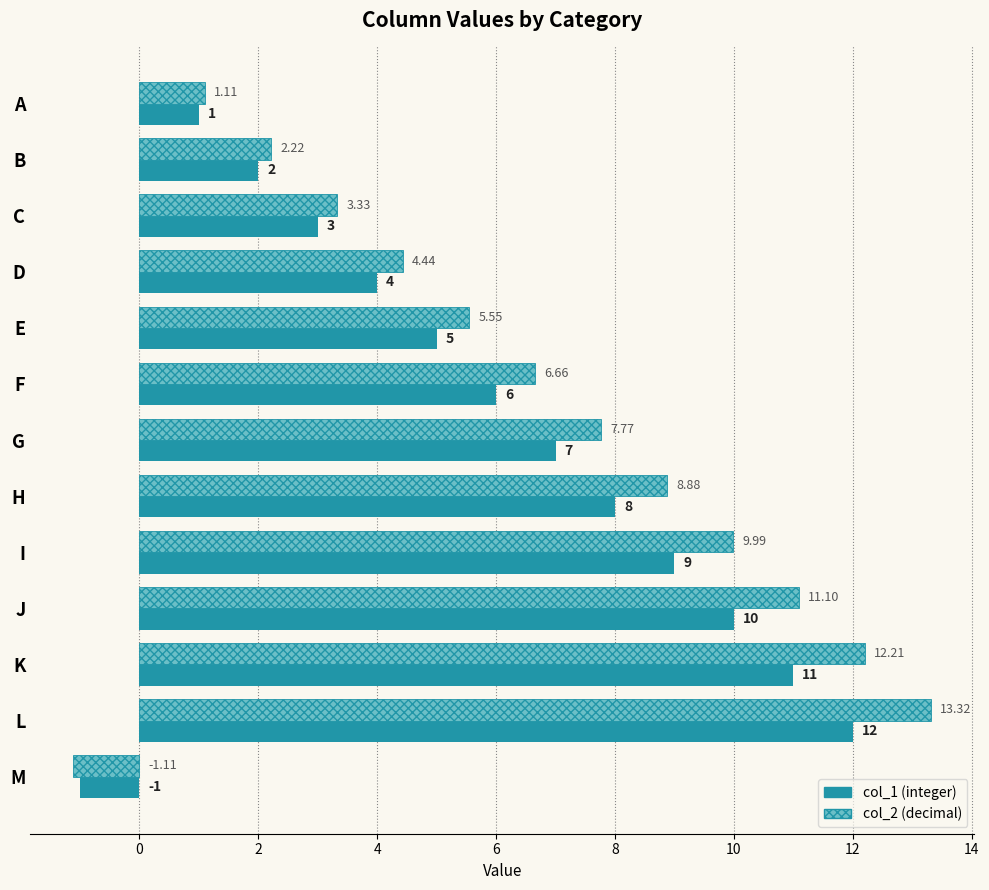

At which category is the sum across all series the highest?

L